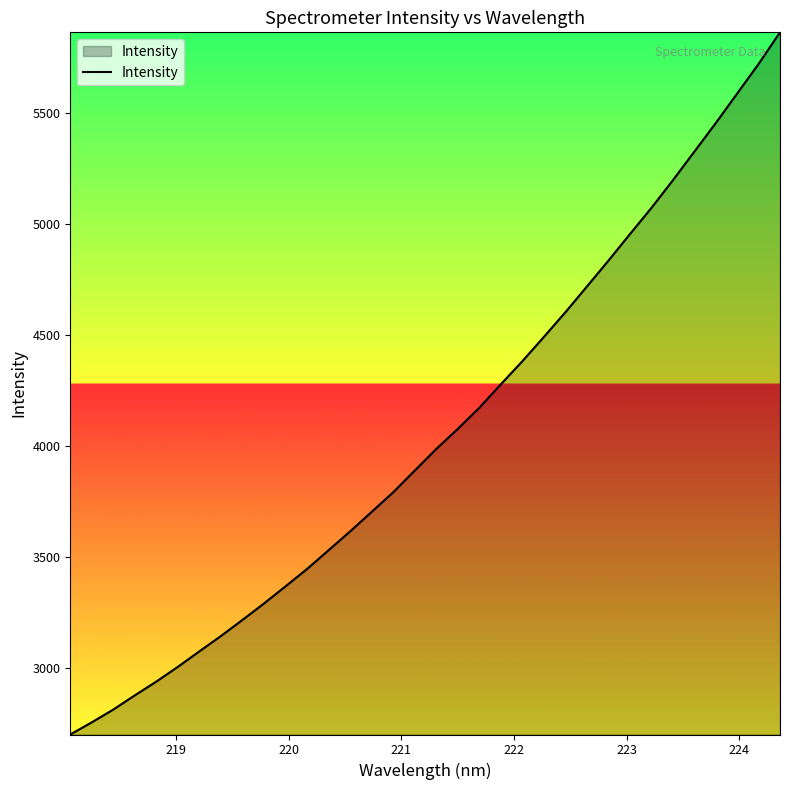

What is the maximum value shown in the chart?

5864.6